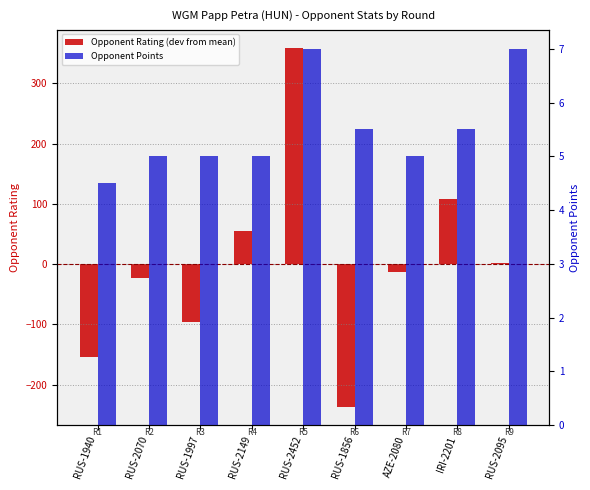

Does the chart contain any negative values?

Yes